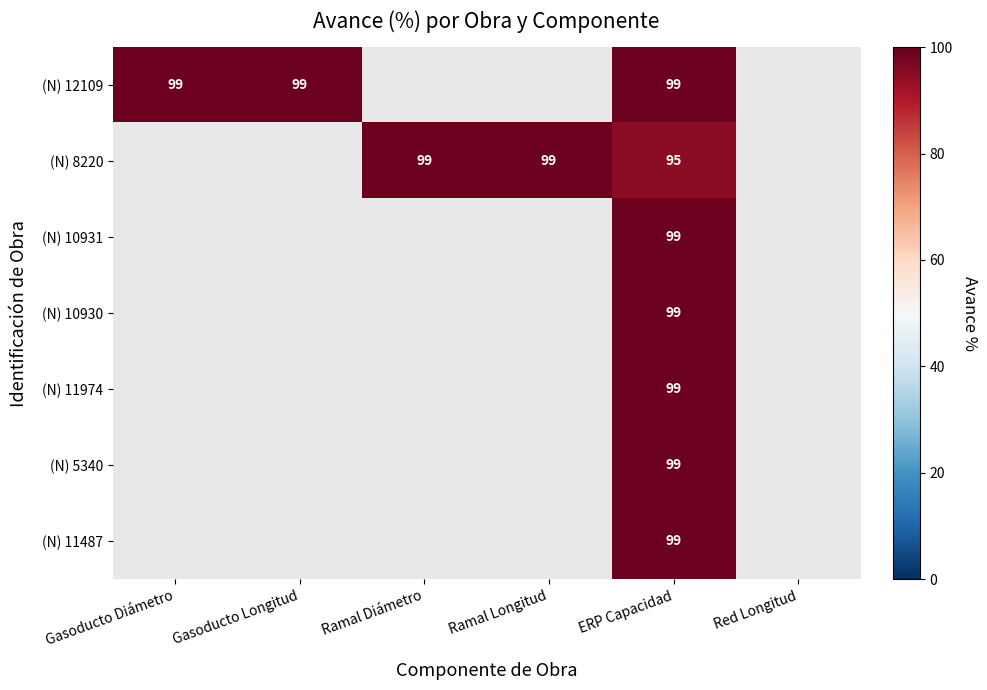

What is the total value across all series at ERP Capacidad?

689